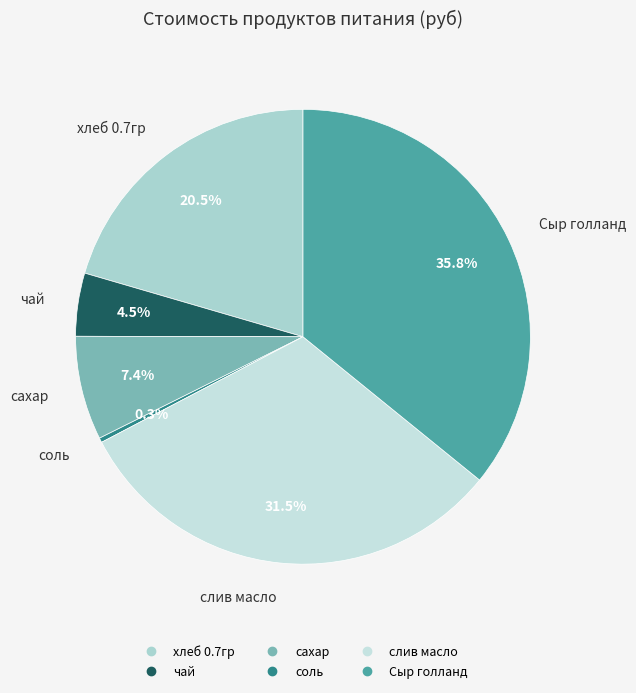

Combined, what portion of the pie is Сыр голланд and чай?

40.3%